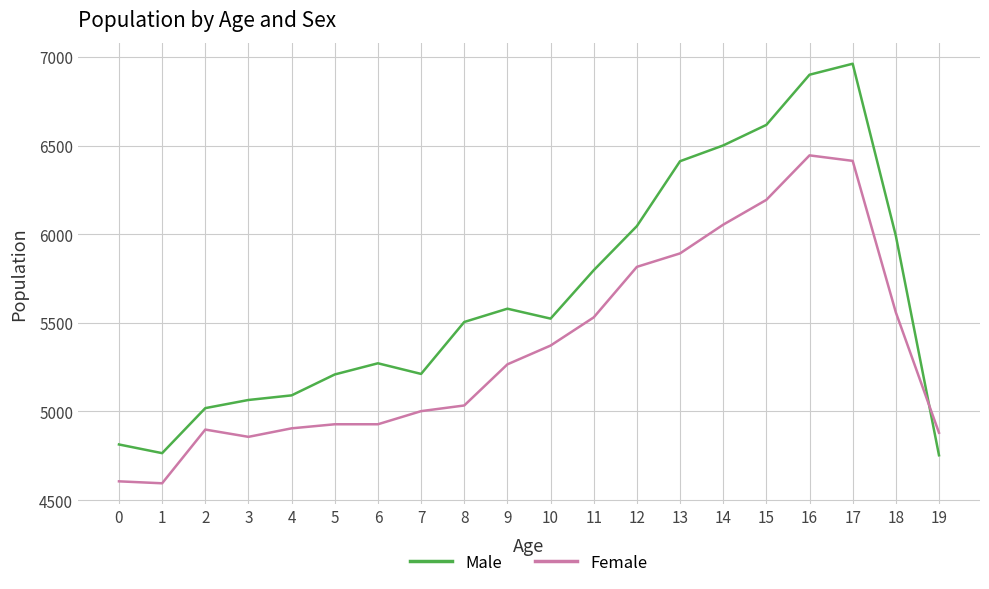

The value of Male at 10 is 5524. True or false?

True